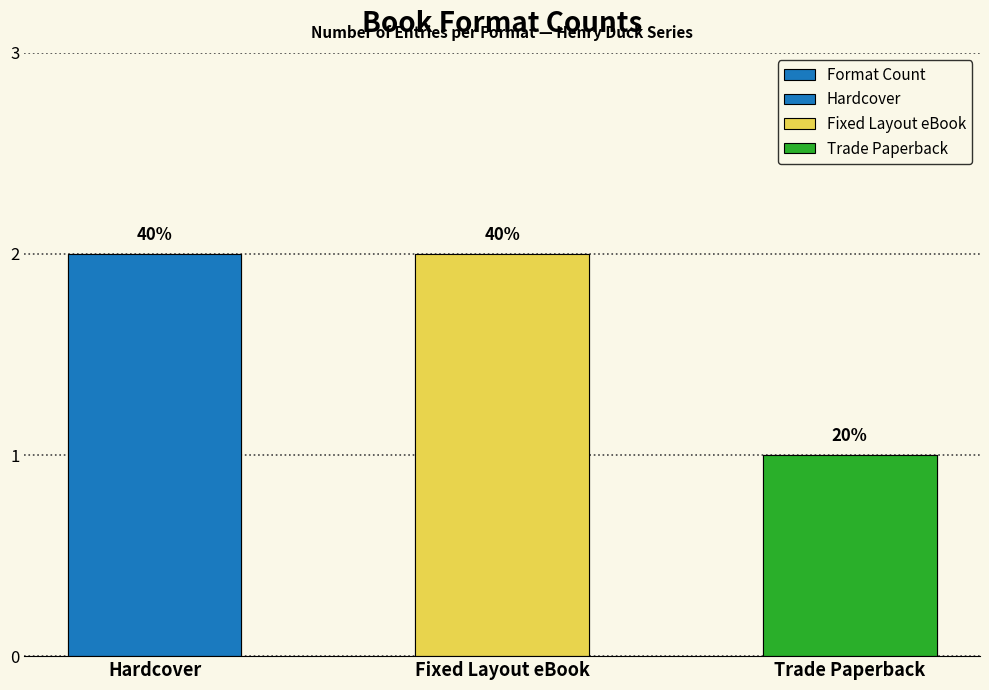

Which label corresponds to the largest value in the chart?

Hardcover